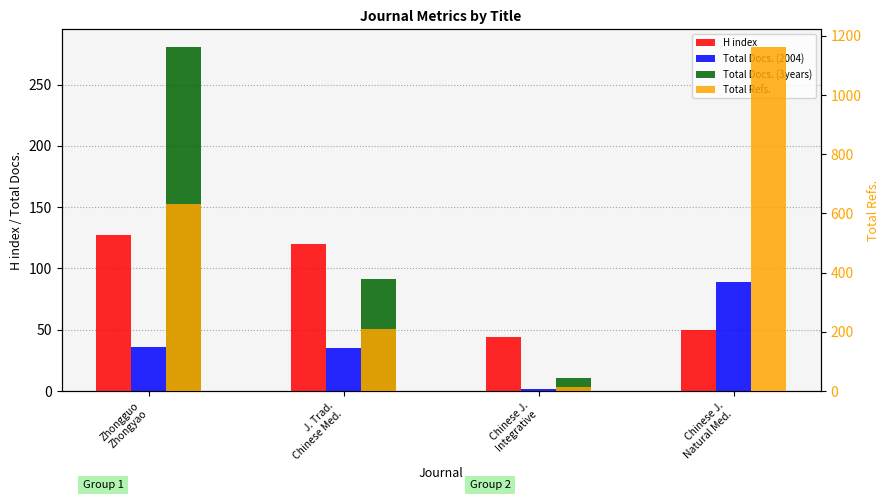

Reading left to right, list all the values displayed in this chart.

H index: Zhongguo
Zhongyao=127	J. Trad.
Chinese Med.=120	Chinese J.
Integrative=44	Chinese J.
Natural Med.=50
Total Docs. (2004): Zhongguo
Zhongyao=36	J. Trad.
Chinese Med.=35	Chinese J.
Integrative=2	Chinese J.
Natural Med.=89
Total Docs. (3years): Zhongguo
Zhongyao=281	J. Trad.
Chinese Med.=91	Chinese J.
Integrative=11	Chinese J.
Natural Med.=0
Total Refs.: Zhongguo
Zhongyao=633	J. Trad.
Chinese Med.=208	Chinese J.
Integrative=14	Chinese J.
Natural Med.=1164